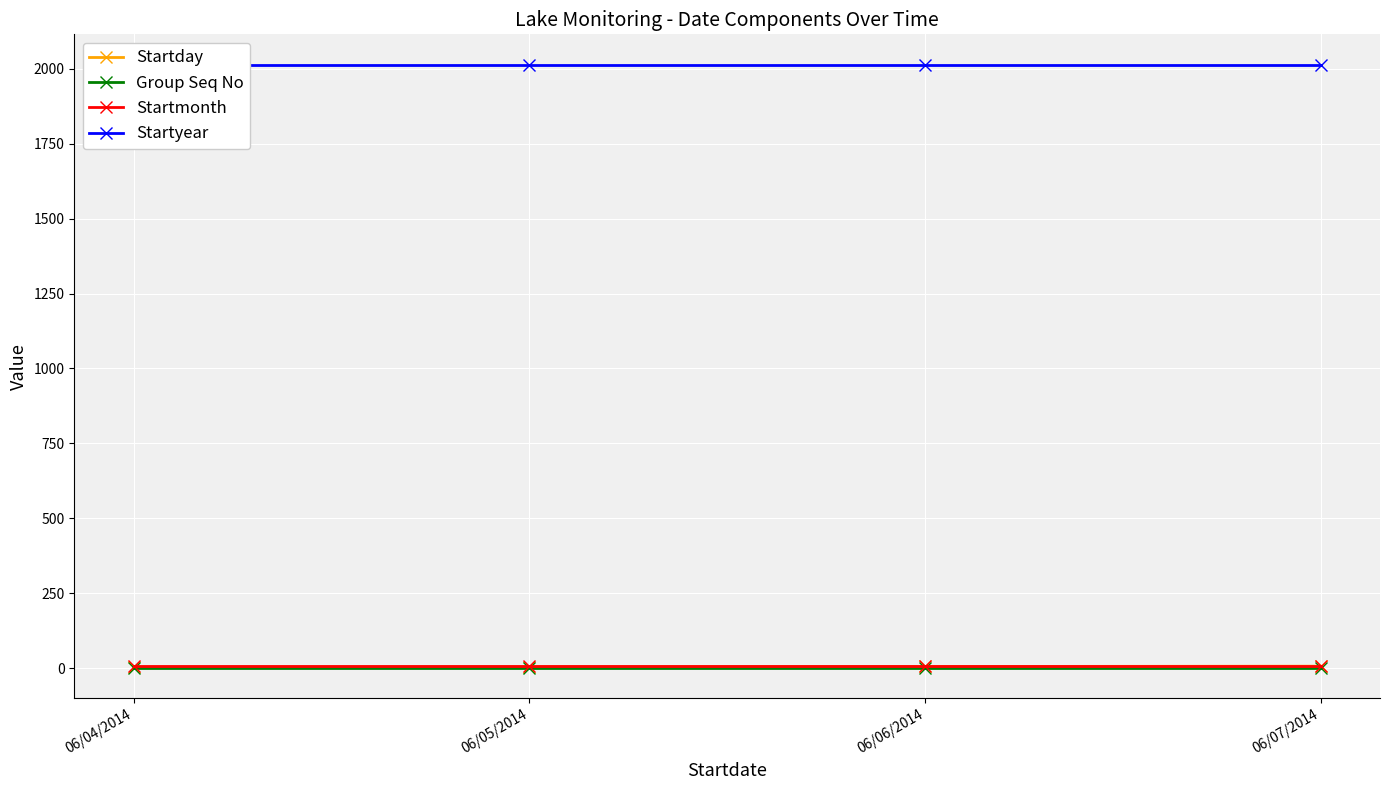

What are all the series names shown in the legend?

Startday, Group Seq No, Startmonth, Startyear